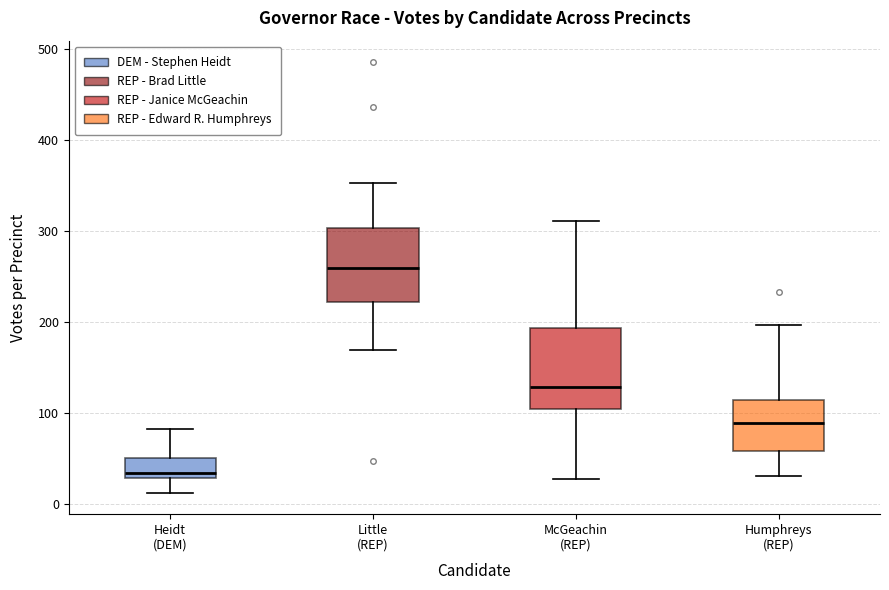

Reading left to right, read every box against the y-axis: the position of its median line, the range the box covers, and the ends of its whiskers. The values are not printed on the chart, so give them approximately, as read against the axis.

Heidt (DEM): median 40, box 30 to 50, whiskers 10 to 80
Little (REP): median 260, box 220 to 300, whiskers 170 to 350
McGeachin (REP): median 130, box 100 to 190, whiskers 30 to 310
Humphreys (REP): median 90, box 60 to 120, whiskers 30 to 200